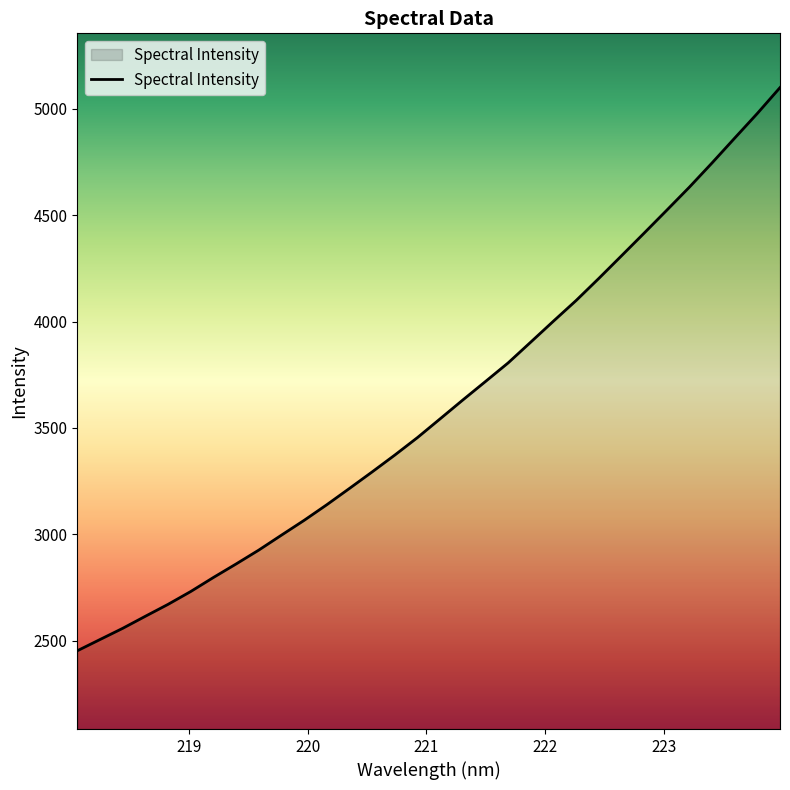

What is the difference between the maximum and minimum values?

2647.4